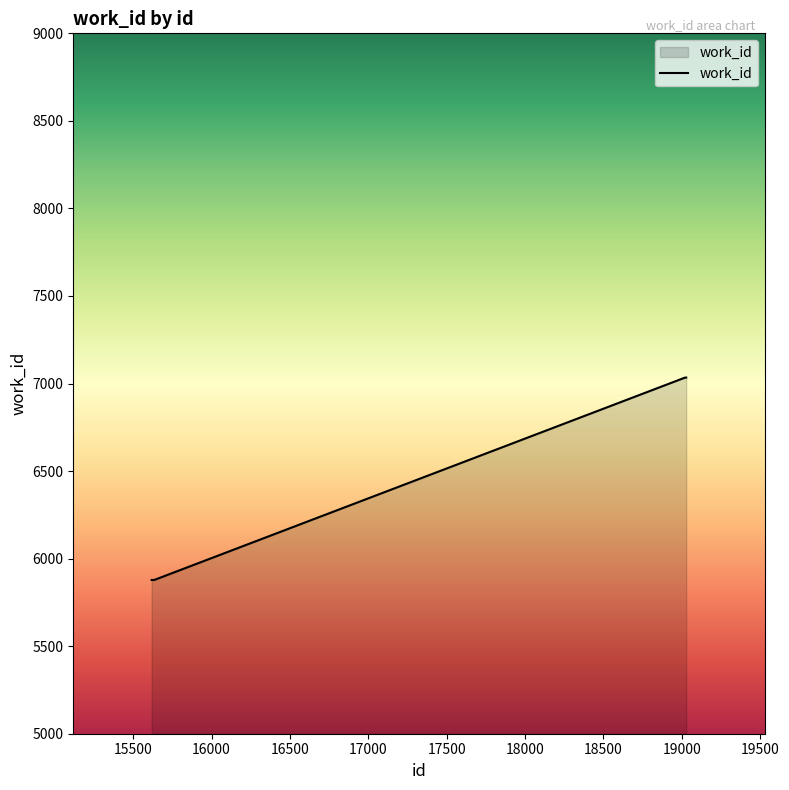

What is the difference between the maximum and minimum values?

1156